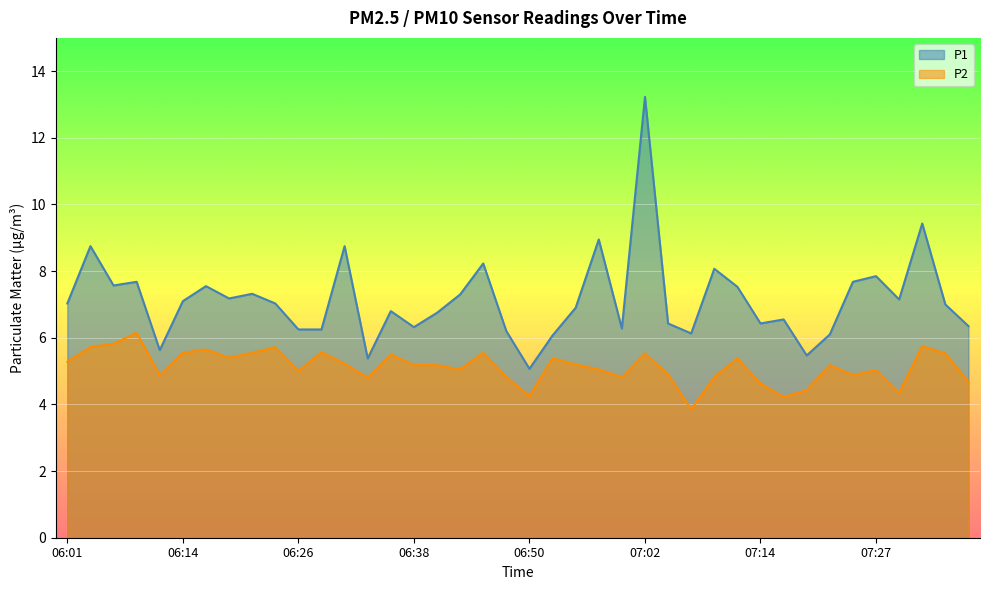

Is the value of P1 at 07:05 greater than the value of P2 at 07:05?

Yes